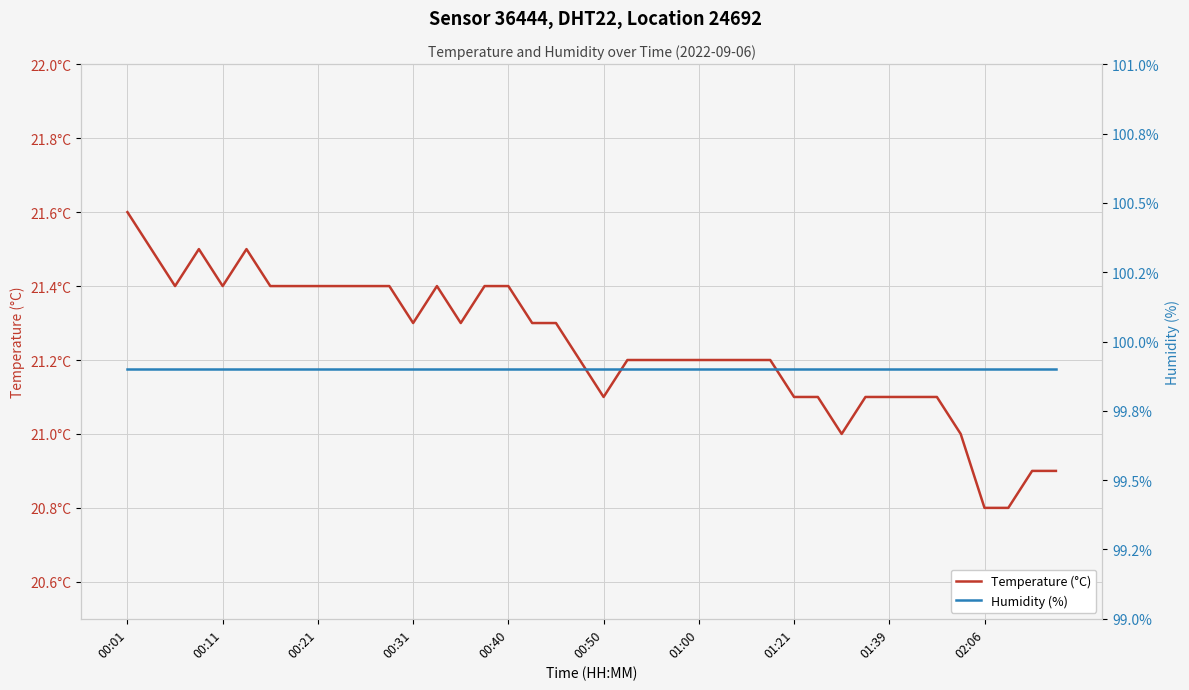

What is the sum of the Humidity (%) values at 36 and 34?

199.8